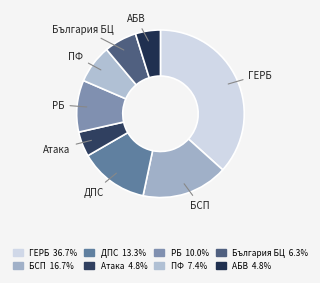

Does ДПС account for over 50% of the chart?

No